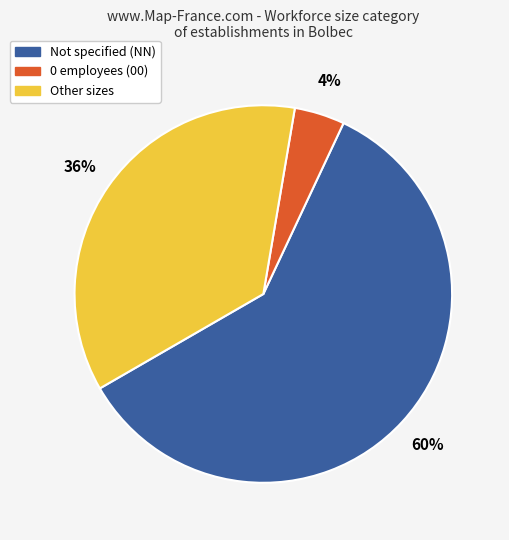

Is it true that Other sizes is 36% of the pie?

True